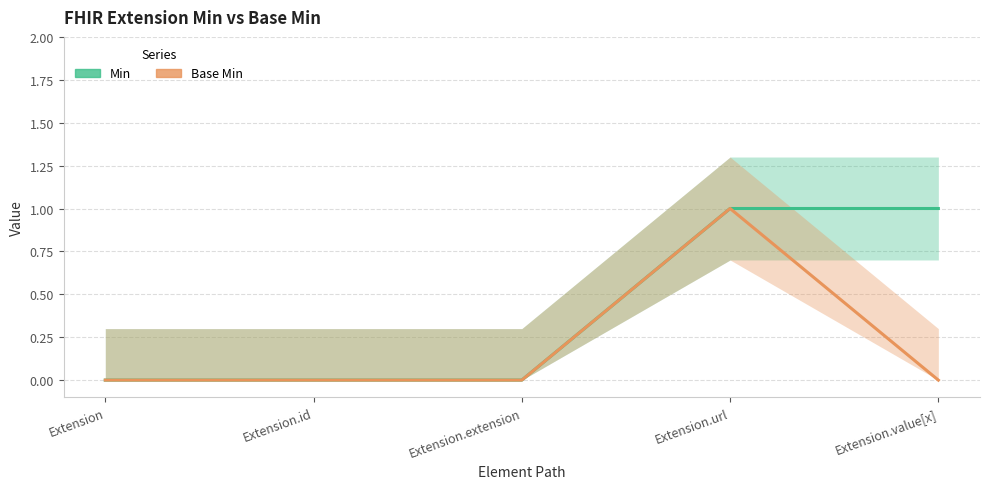

What is the difference between the Base Min values at Extension.value[x] and Extension.url?

1